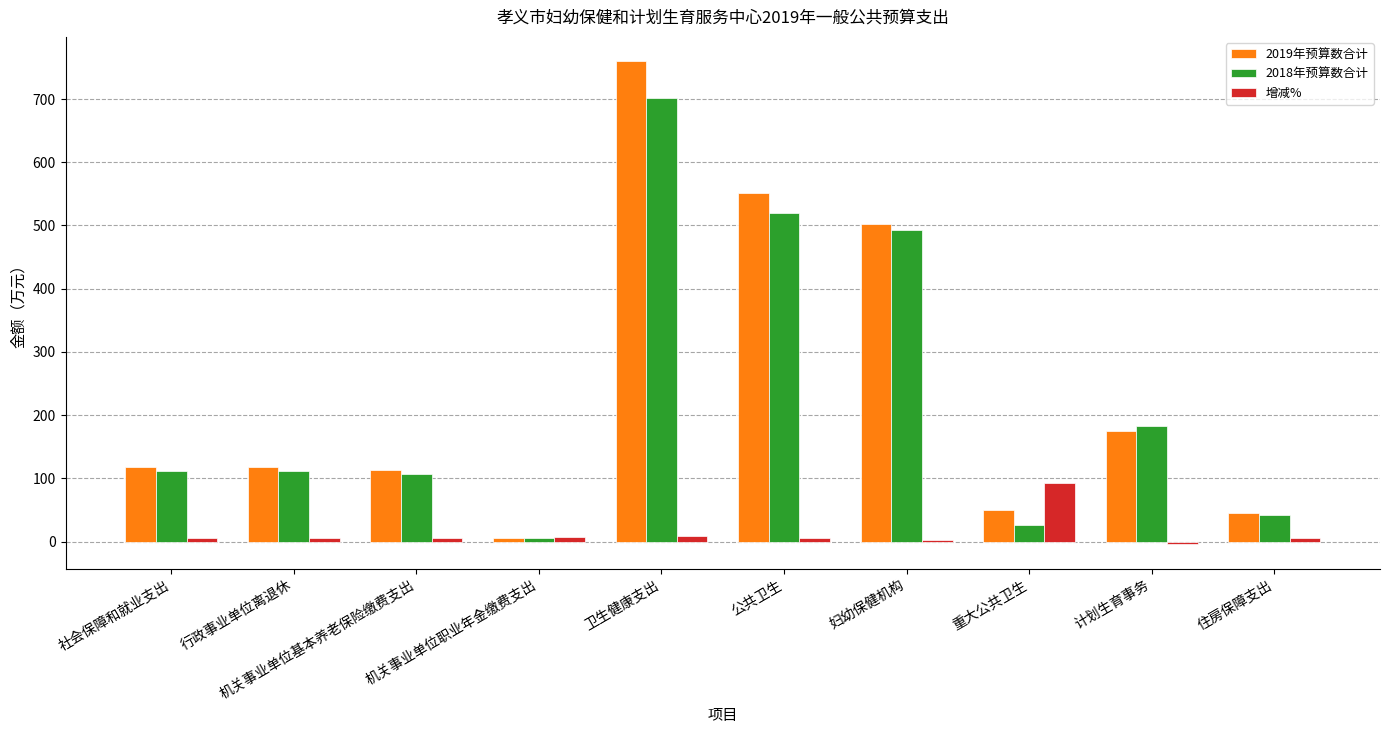

At which label does 2019年预算数合计 first exceed 118?

社会保障和就业支出